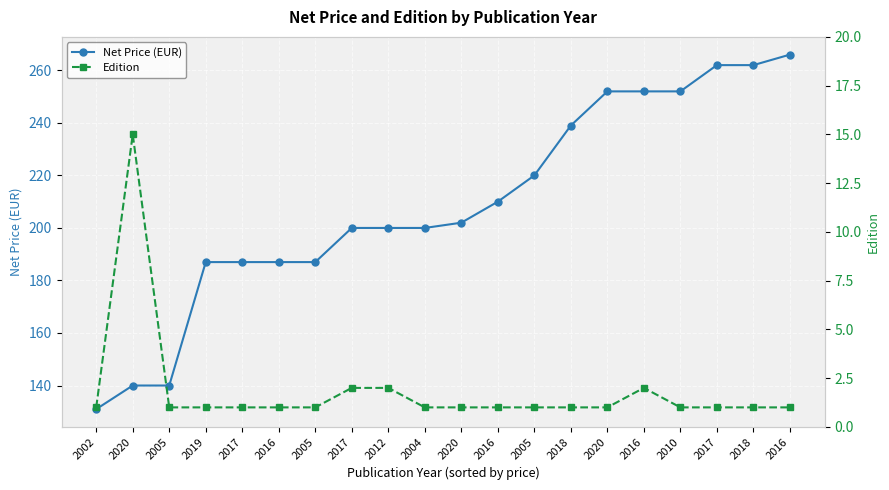

Rank the series at 2005 from lowest to highest value.

Edition, Net Price (EUR)